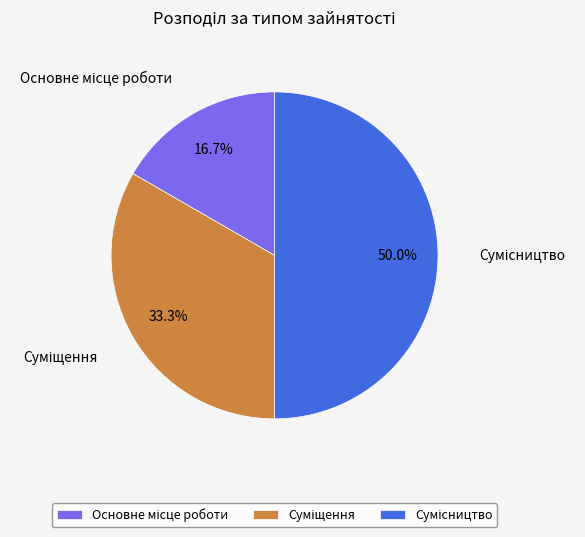

What percentage is the Суміщення slice, to the nearest percent?

33%